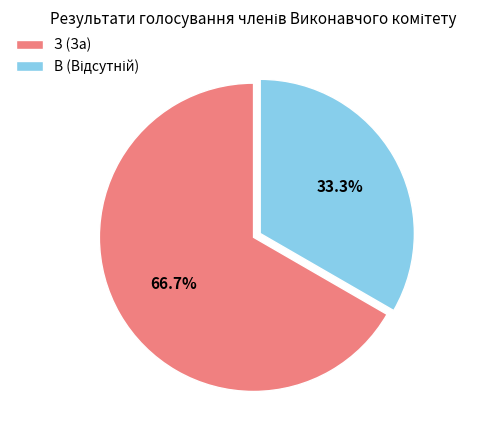

Which category has the biggest portion of the pie?

З (За)